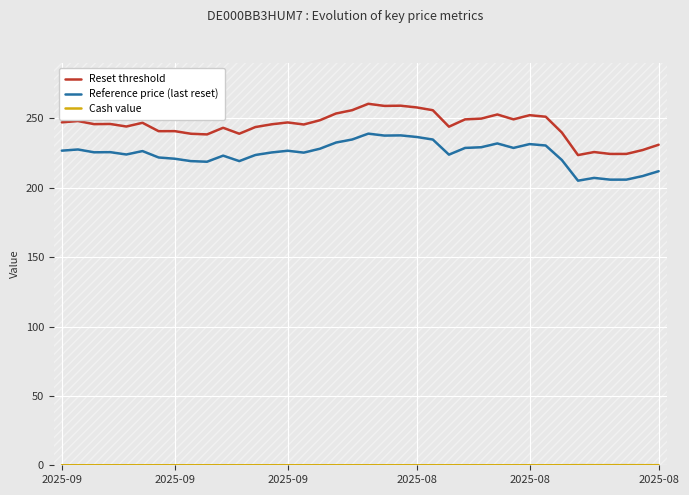

What are all the series names shown in the legend?

Reset threshold, Reference price (last reset), Cash value